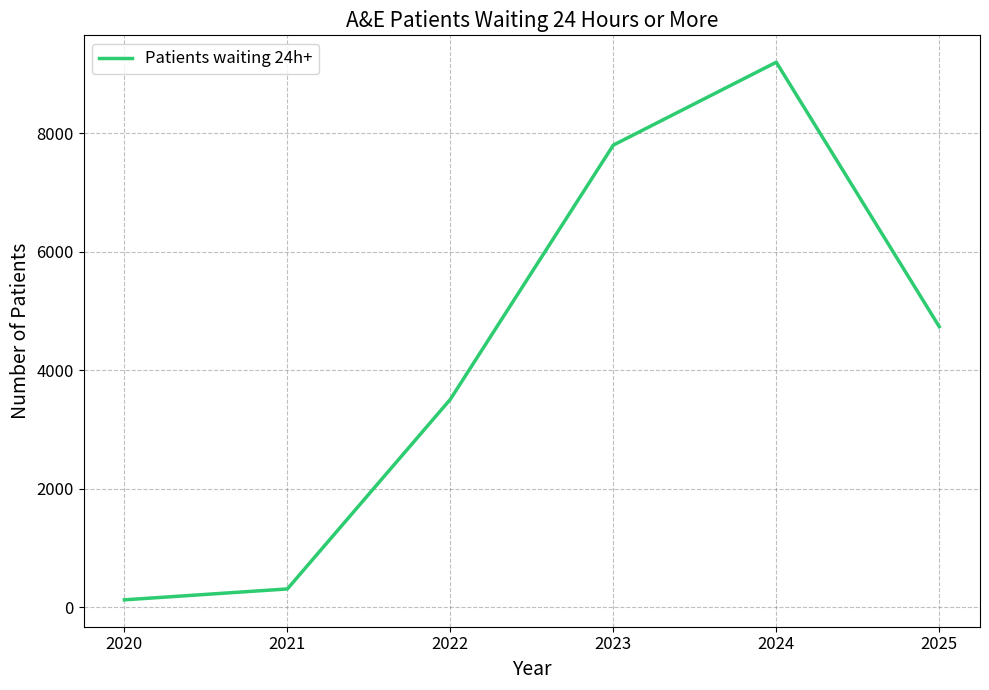

What is the sum of the values at 2021 and 2022?

3818